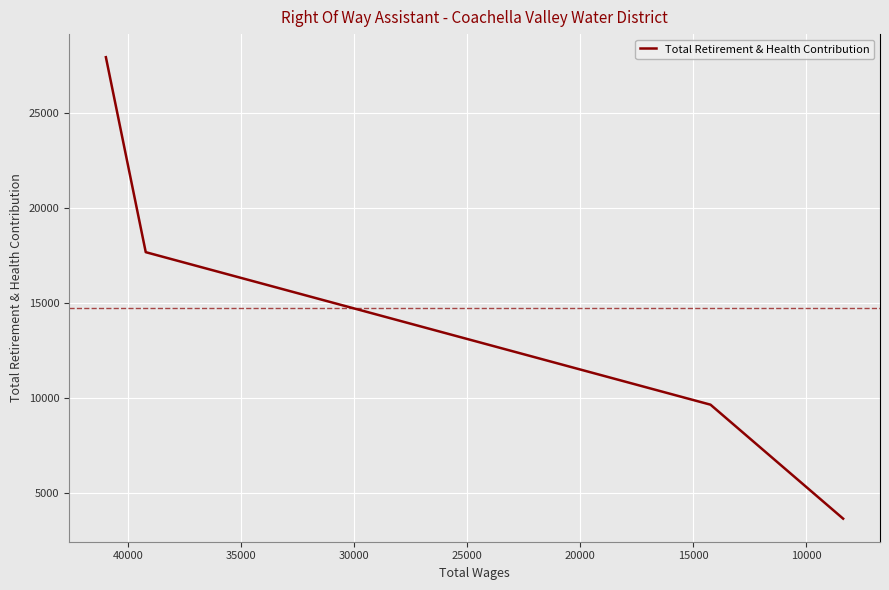

How many values are below 17675?

2